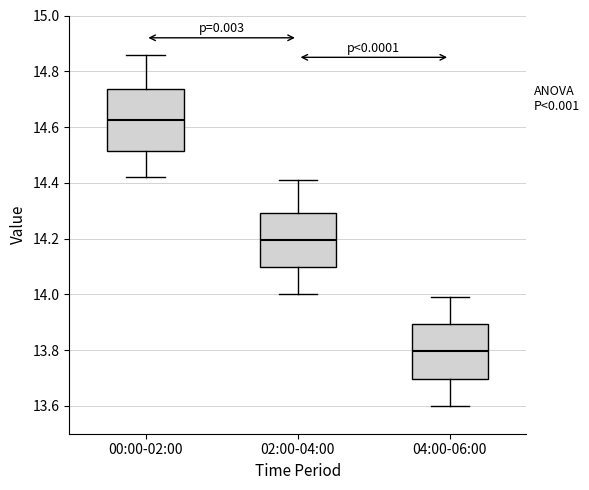

Reading left to right, transcribe this box plot: for each box, give where its median line is, the range the box spans, and where its two whiskers end, as read against the y-axis. The values are not printed on the chart, so give them approximately, as read against the axis.

00:00-02:00: median 14.62, box 14.52 to 14.74, whiskers 14.42 to 14.86
02:00-04:00: median 14.20, box 14.10 to 14.30, whiskers 14.00 to 14.42
04:00-06:00: median 13.80, box 13.70 to 13.90, whiskers 13.60 to 14.00